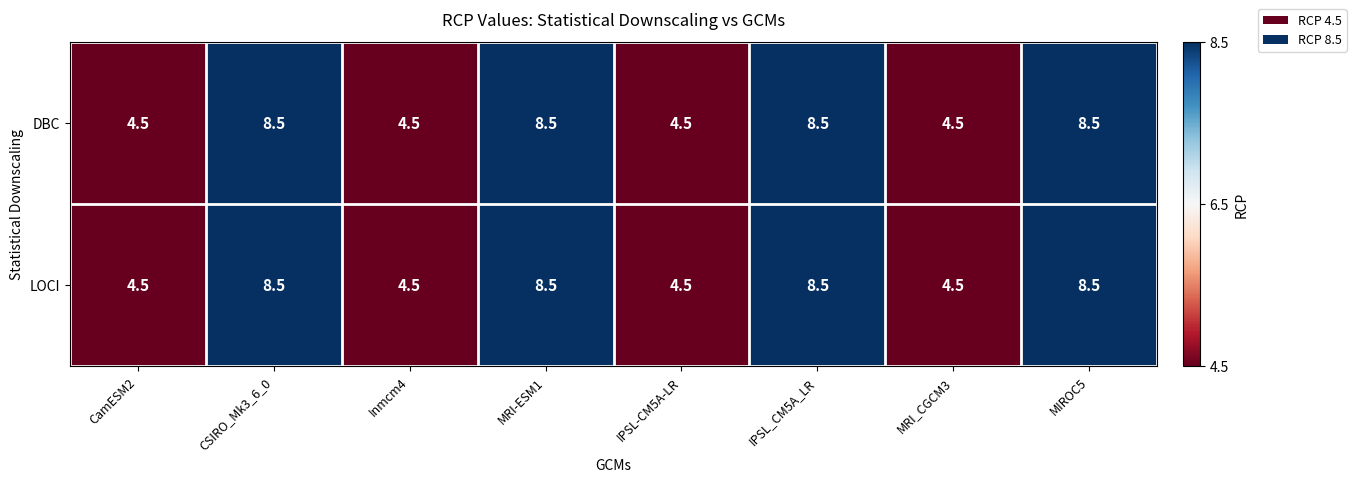

What is the lowest value of the DBC series?

4.5